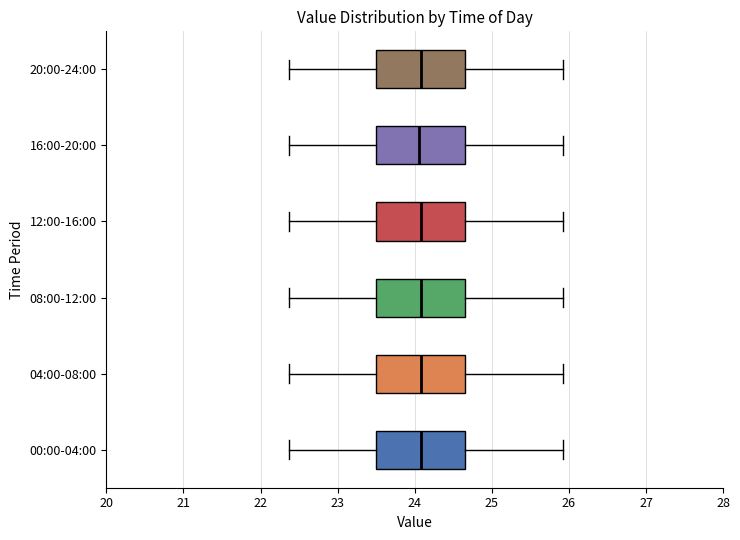

Where is the right edge of the box for 08:00-12:00 on the x-axis? The values are not printed on the chart, so give them approximately, as read against the axis.

24.6